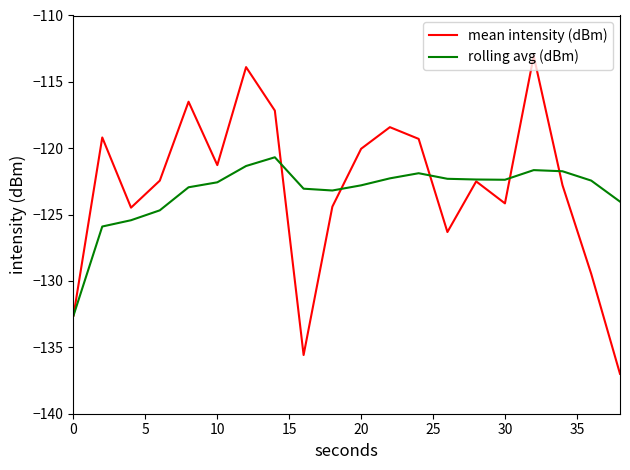

What is the maximum value for mean intensity (dBm)?

-113.1